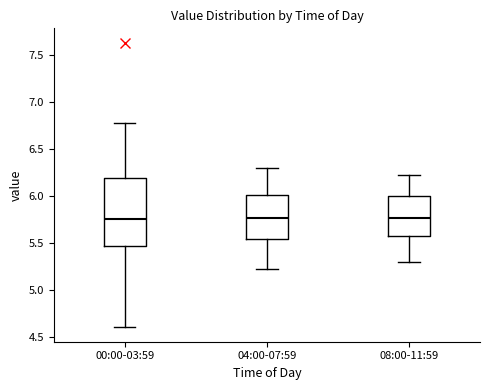

Comparing the boxes themselves (not the whiskers), which one is the tallest?

00:00-03:59